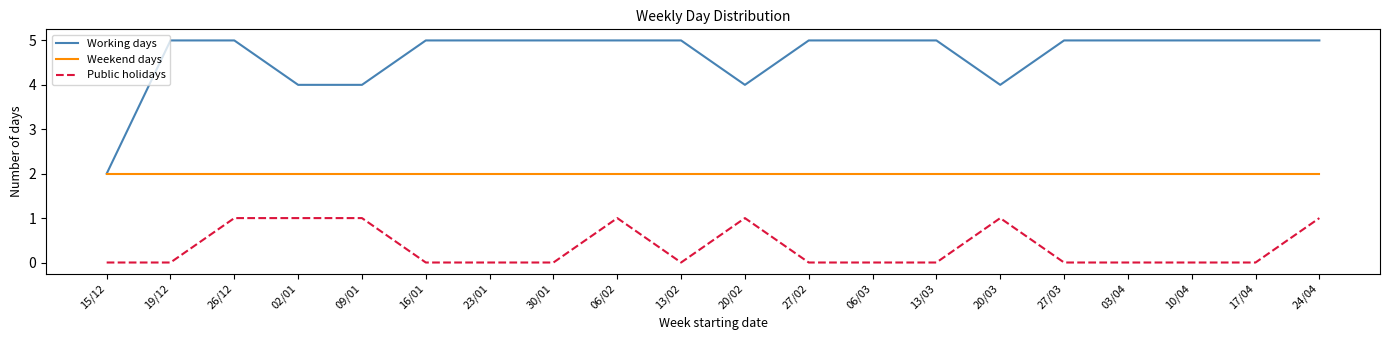

What is the sum of all Working days values?

93